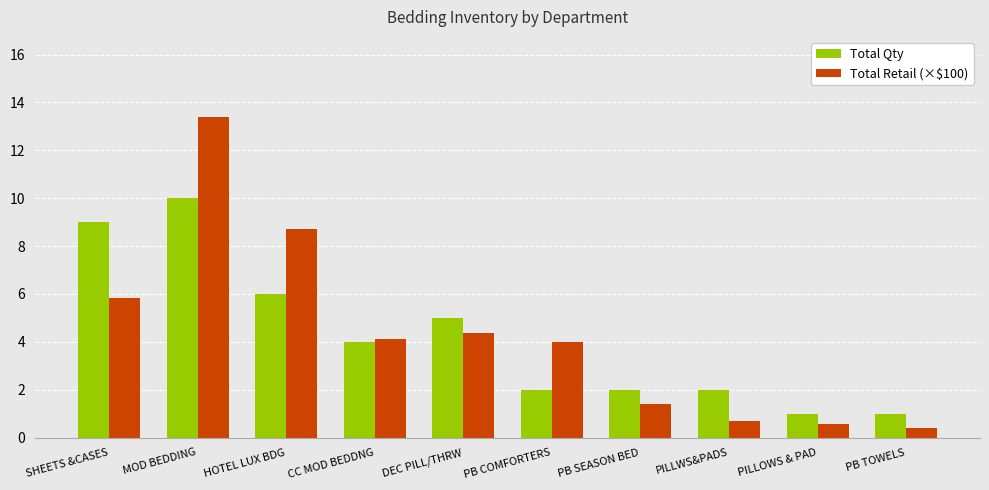

Reading right to left, what are all the values shown in this chart?

Total Qty: PB TOWELS=1.0	PILLOWS & PAD=1.0	PILLWS&PADS=2.0	PB SEASON BED=2.0	PB COMFORTERS=2.0	DEC PILL/THRW=5.0	CC MOD BEDDNG=4.0	HOTEL LUX BDG=6.0	MOD BEDDING=10.0	SHEETS &CASES=9.0
Total Retail (×$100): PB TOWELS=0.4	PILLOWS & PAD=0.6	PILLWS&PADS=0.7	PB SEASON BED=1.4	PB COMFORTERS=4.0	DEC PILL/THRW=4.4	CC MOD BEDDNG=4.1	HOTEL LUX BDG=8.7	MOD BEDDING=13.4	SHEETS &CASES=5.8